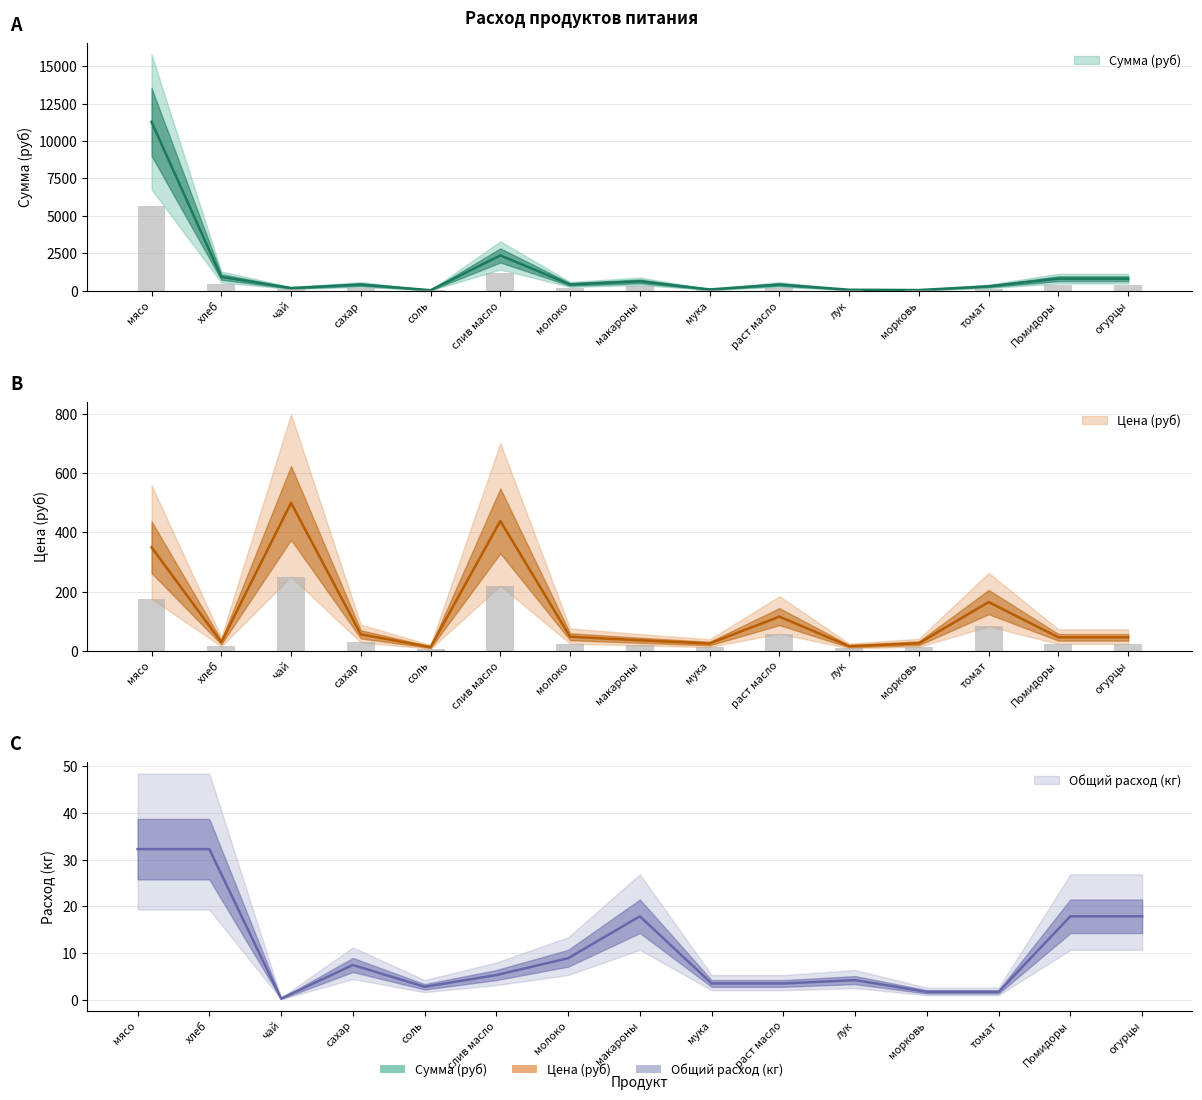

The value of Цена (руб) at слив масло is 642.0. True or false?

False